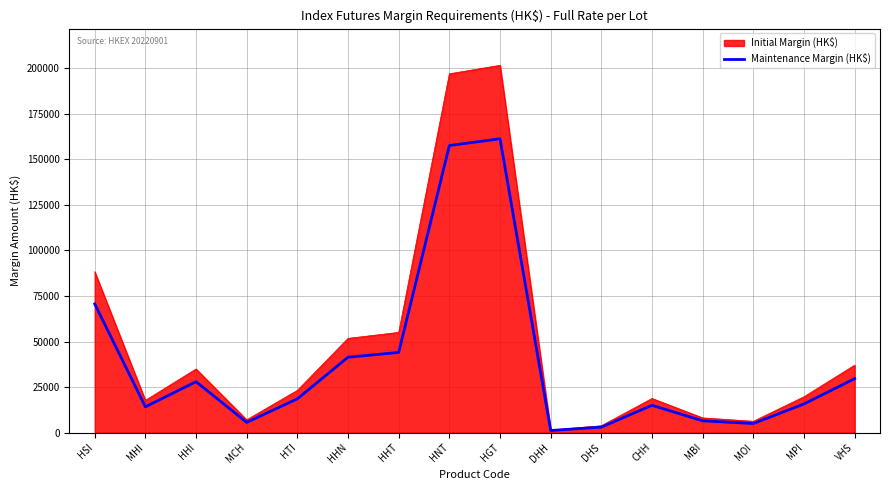

True or false: Initial Margin (HK$) has a value of 19657 at MPI.

True